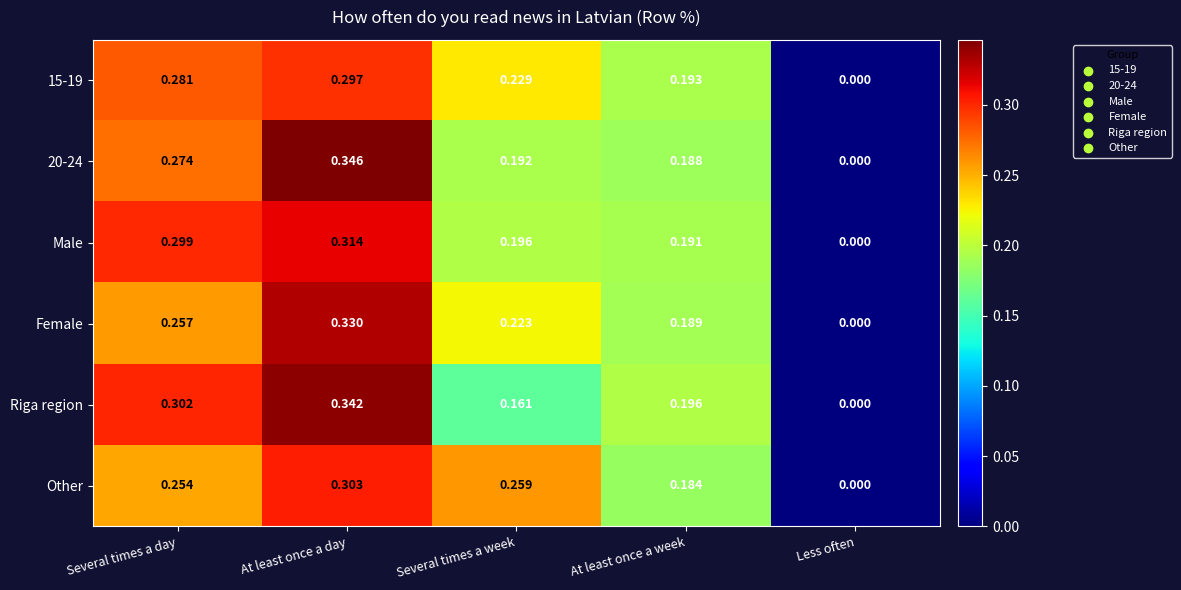

At which category does the chart reach its peak across all series?

At least once a day